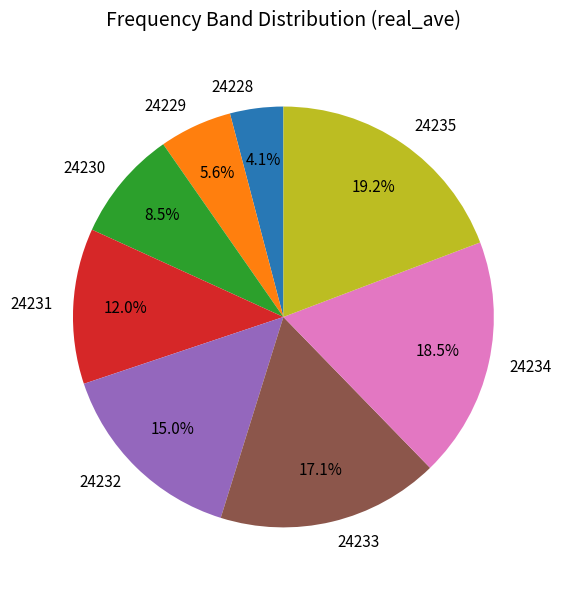

Is 24232 the majority of the pie?

No